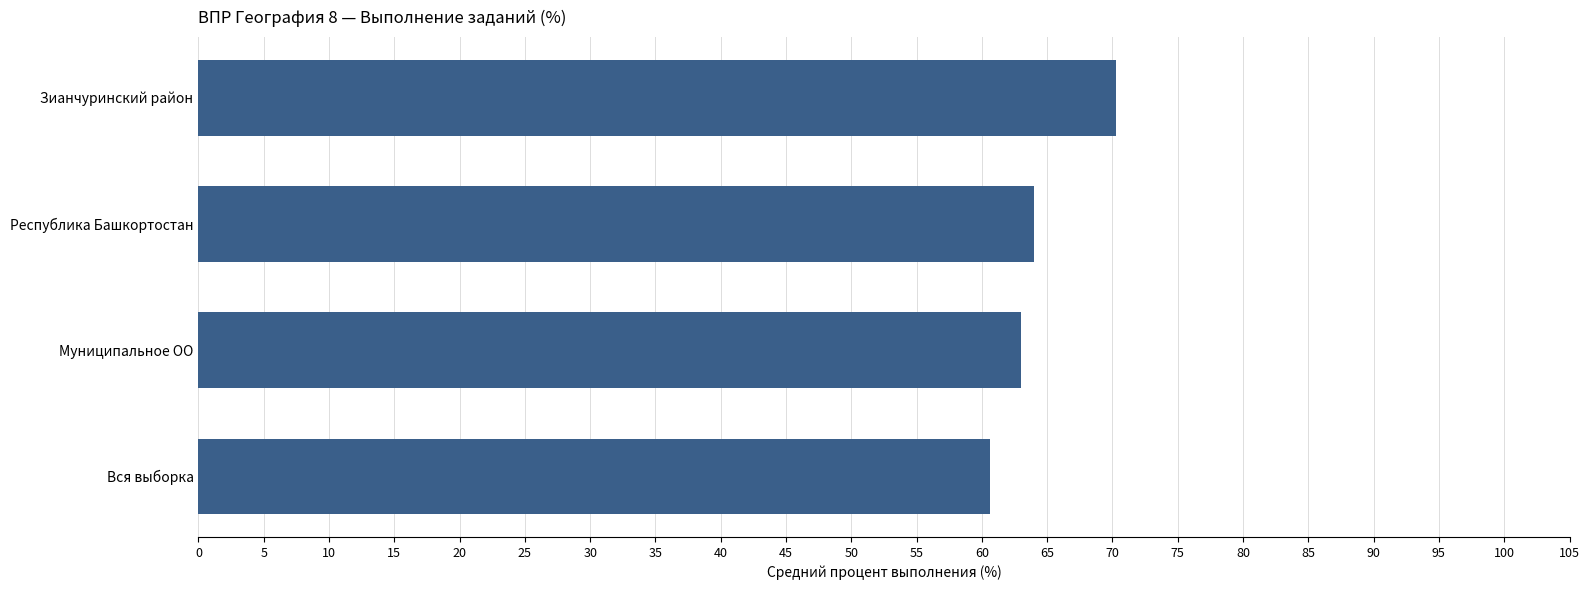

List the labels in order of value, smallest first.

Вся выборка, Муниципальное ОО, Республика Башкортостан, Зианчуринский район